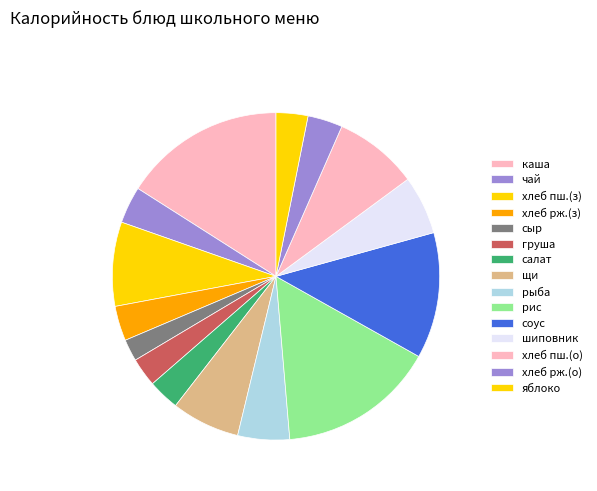

Count the number of slices in the pie.

15